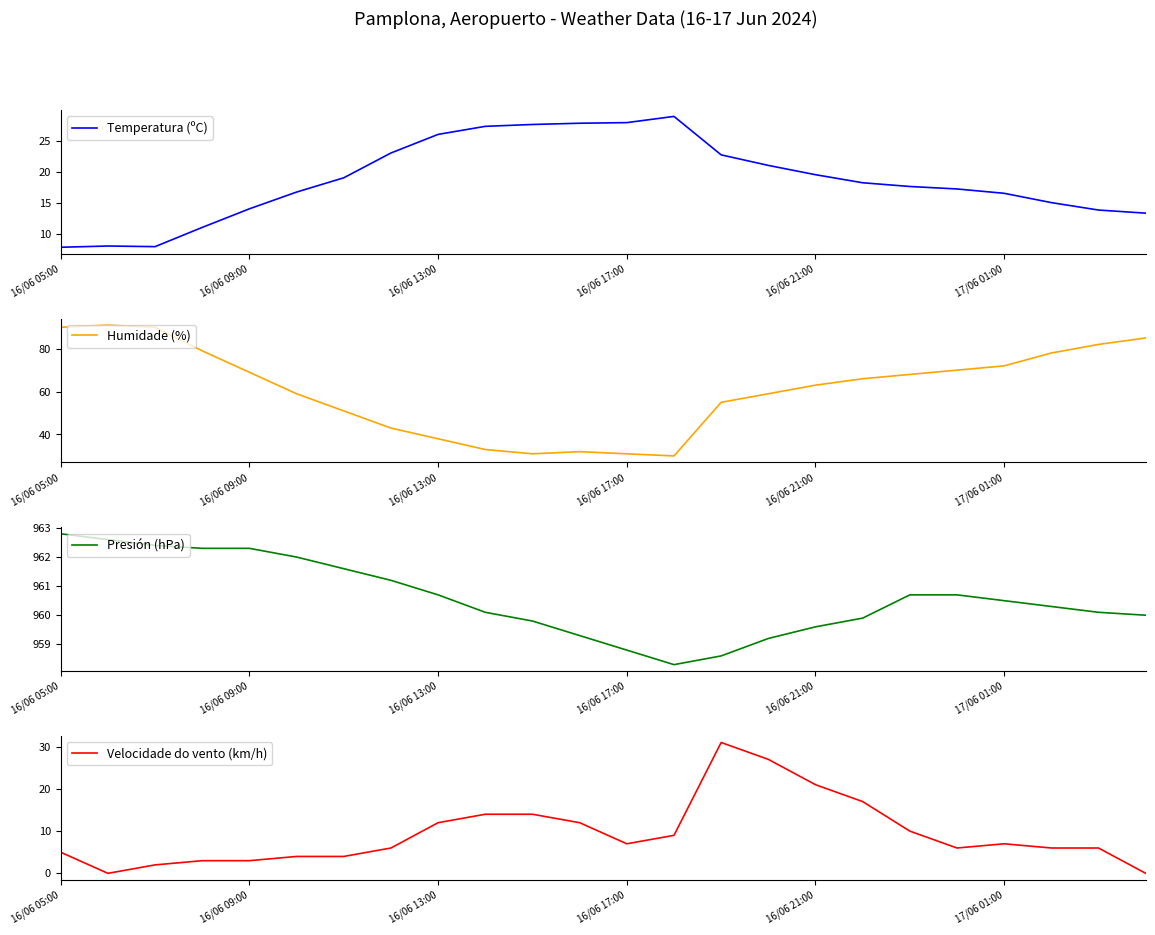

What is the lowest value of the Temperatura (ºC) series?

7.8